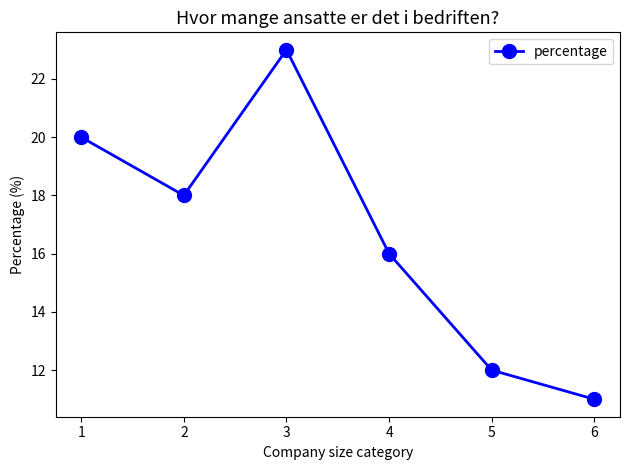

At which category does the chart reach its peak across all series?

3